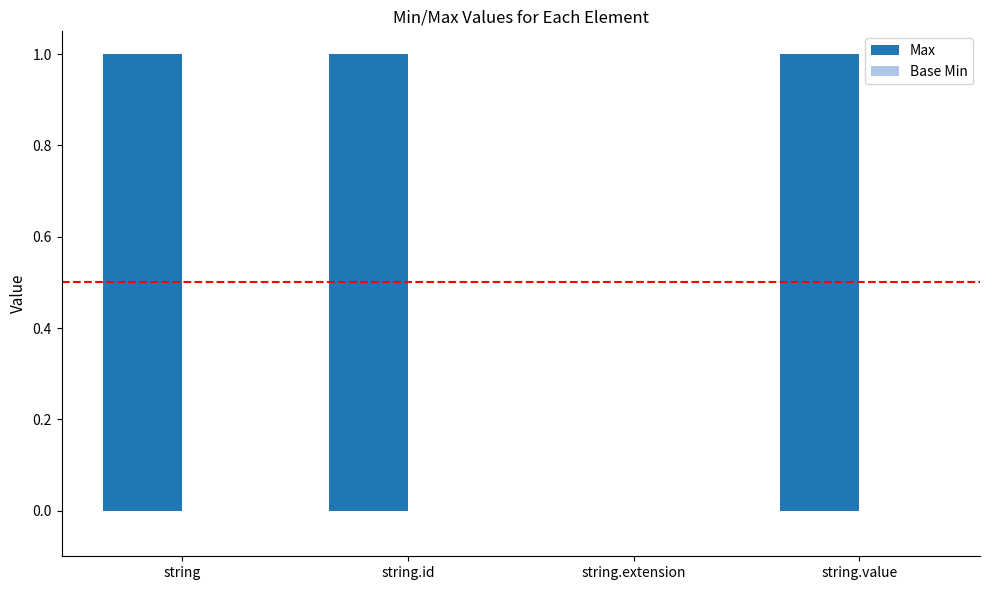

Between string.value and string.extension, which is larger?

string.value